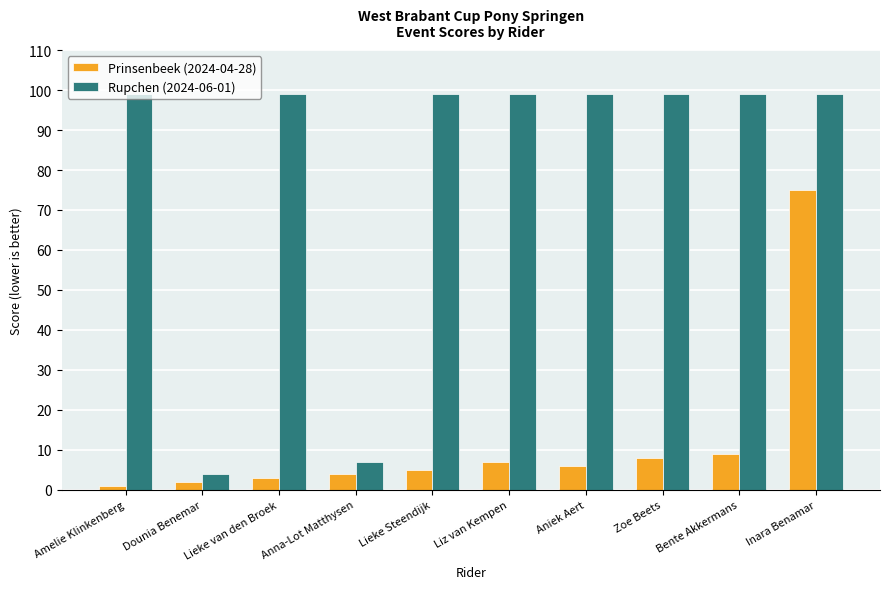

Where is Rupchen (2024-06-01) nearest to the value 51?

Anna-Lot Matthysen